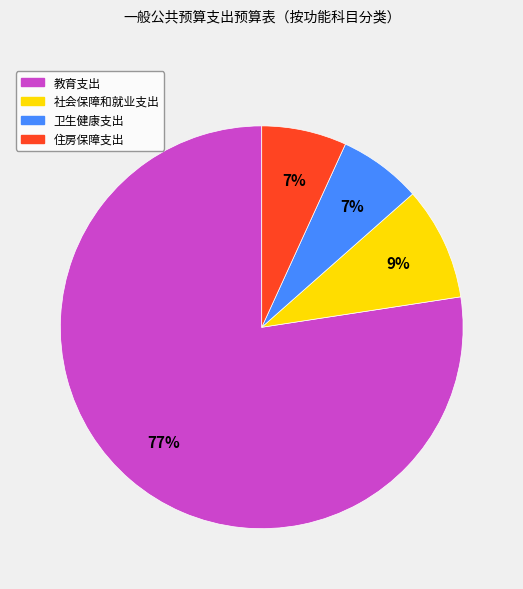

Which slice is the largest?

教育支出